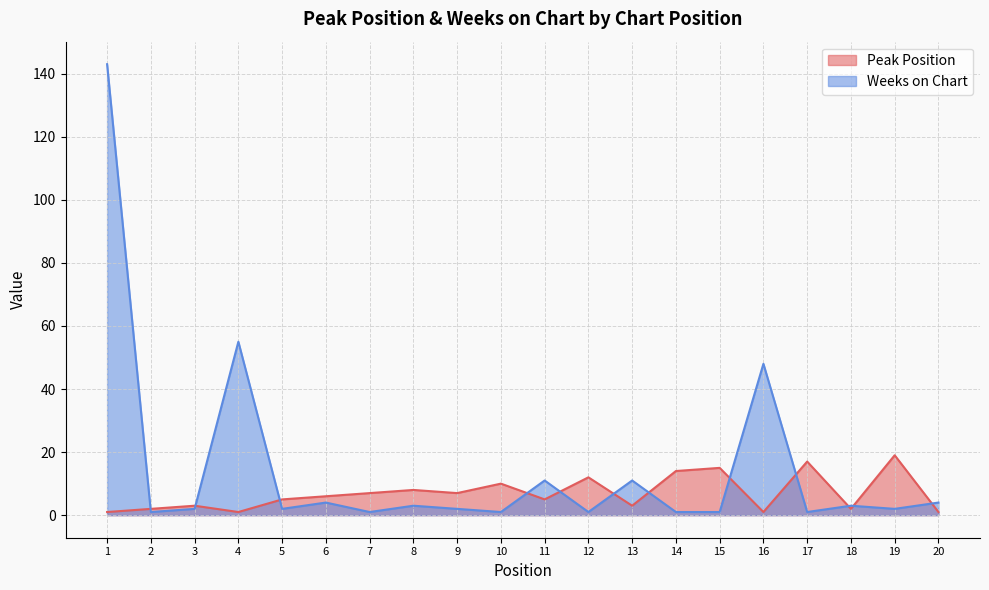

At 17, list the series in order from largest to smallest.

Peak Position, Weeks on Chart